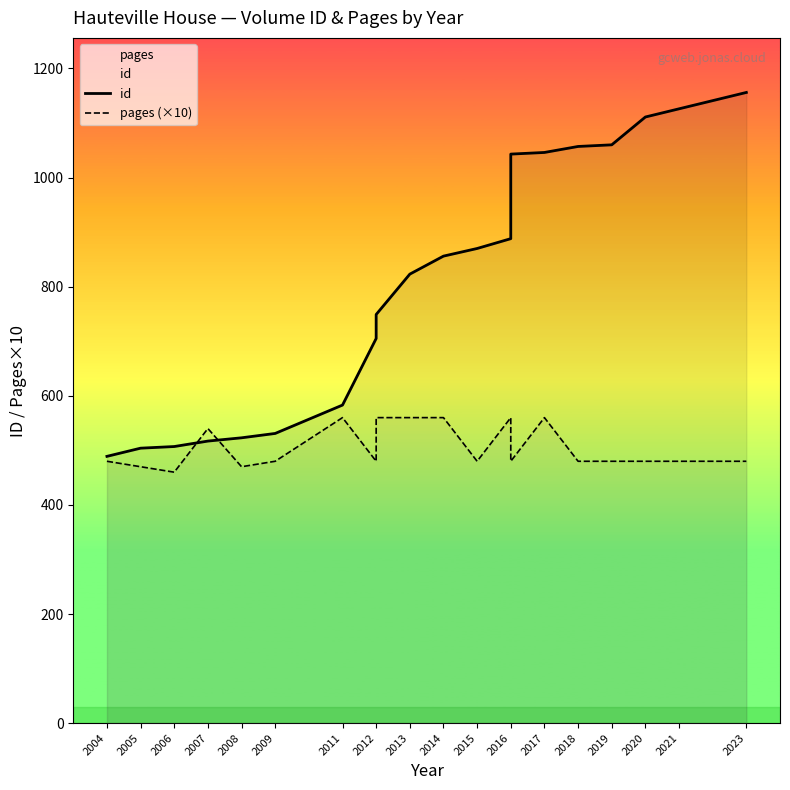

How many data points in pages (×10) are less than 480?

3